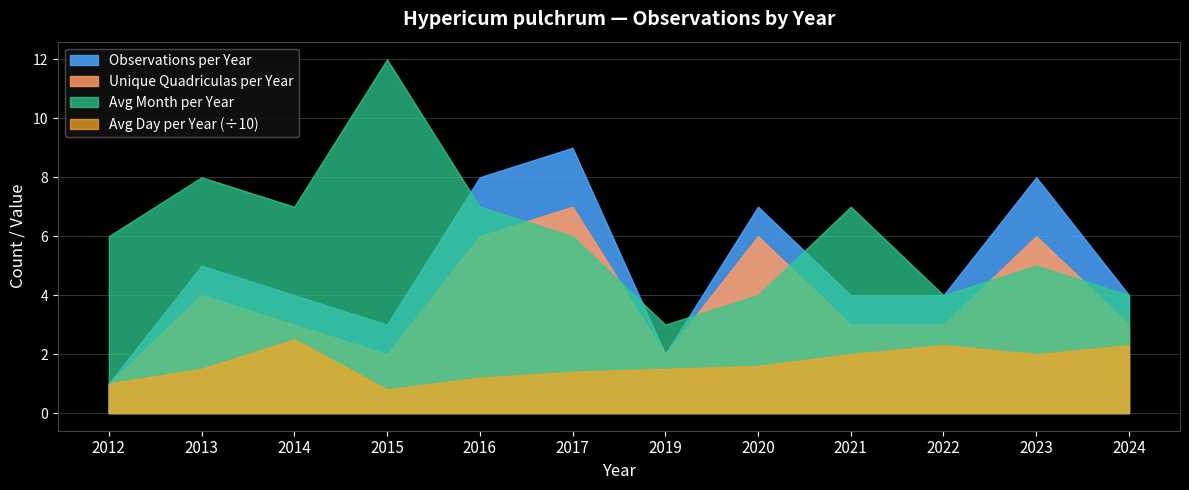

Which series has the widest spread of values?

Avg Month per Year